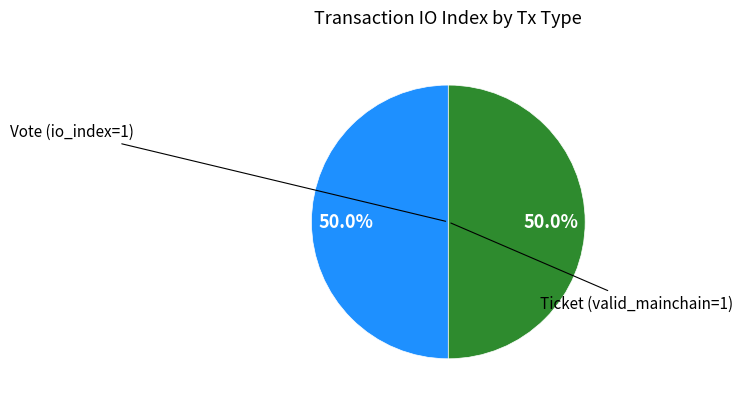

To the nearest percent, what is the average slice percentage?

50%